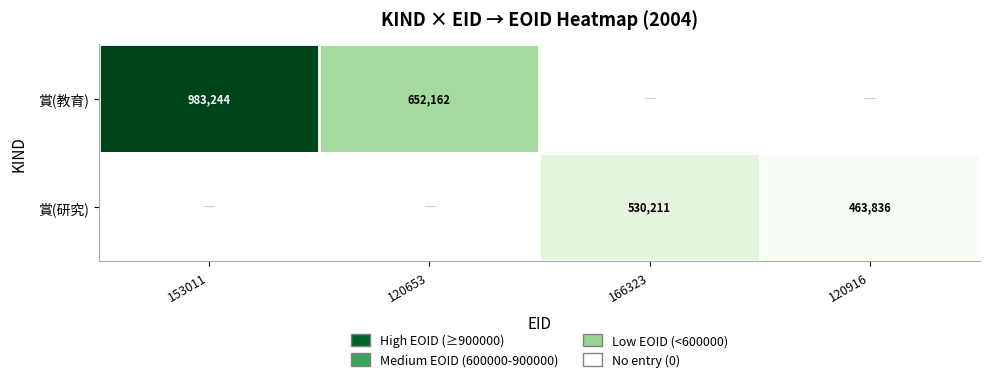

The value of 賞(教育) at 153011 is 983244. True or false?

True